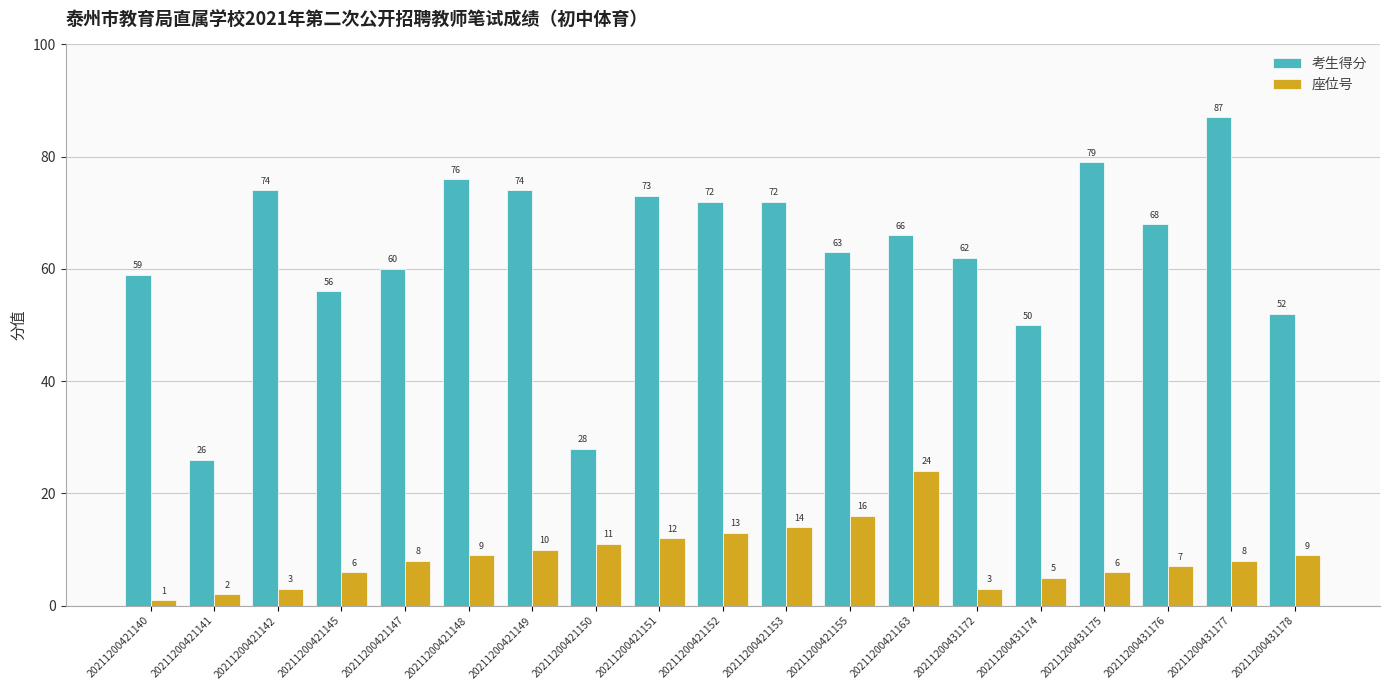

What are all the series names shown in the legend?

考生得分, 座位号